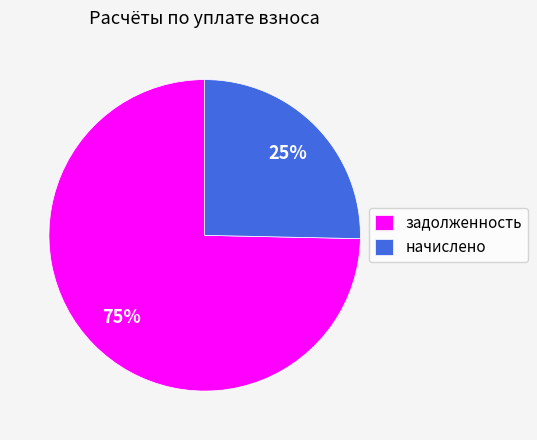

Which category has the smallest portion of the pie?

начислено